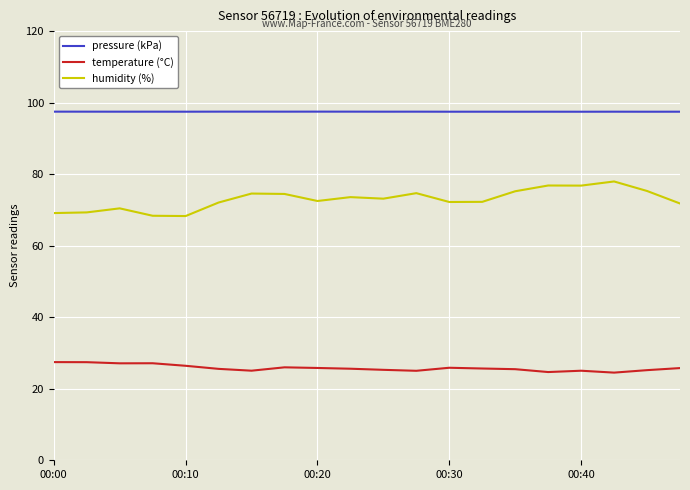

What is the difference between the maximum and minimum values in the humidity (%) series?

9.7